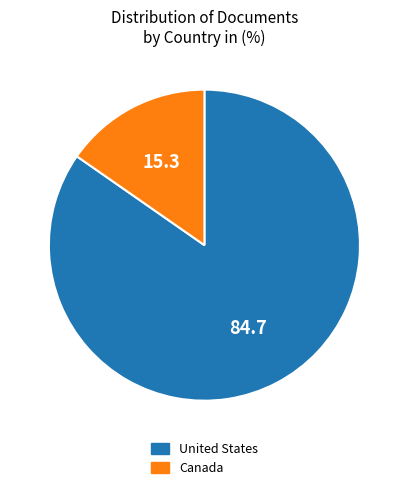

Rank the categories by value from lowest to highest.

Canada, United States